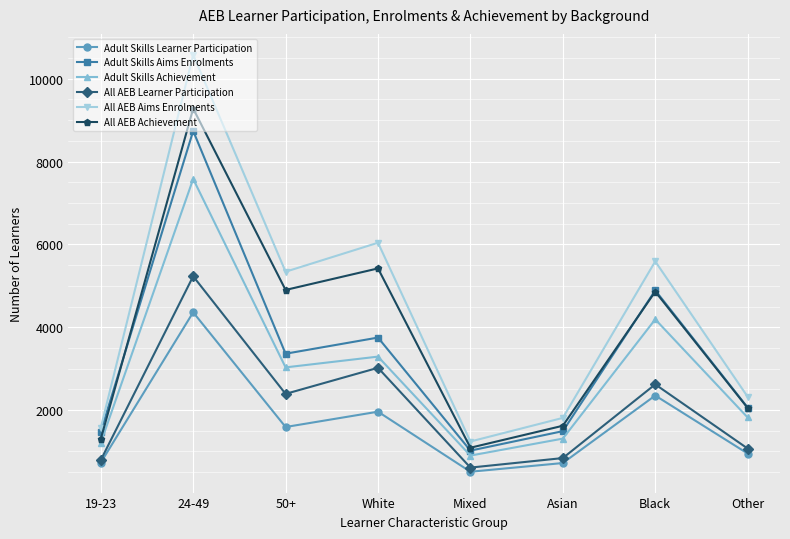

At which category is the sum across all series the highest?

24-49